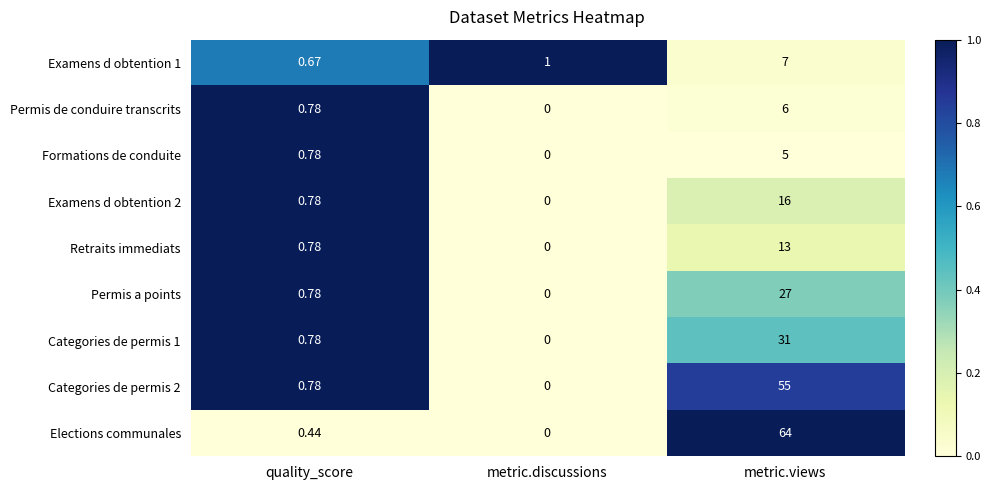

Rank the categories by Elections communales value from highest to lowest.

metric.views, quality_score, metric.discussions